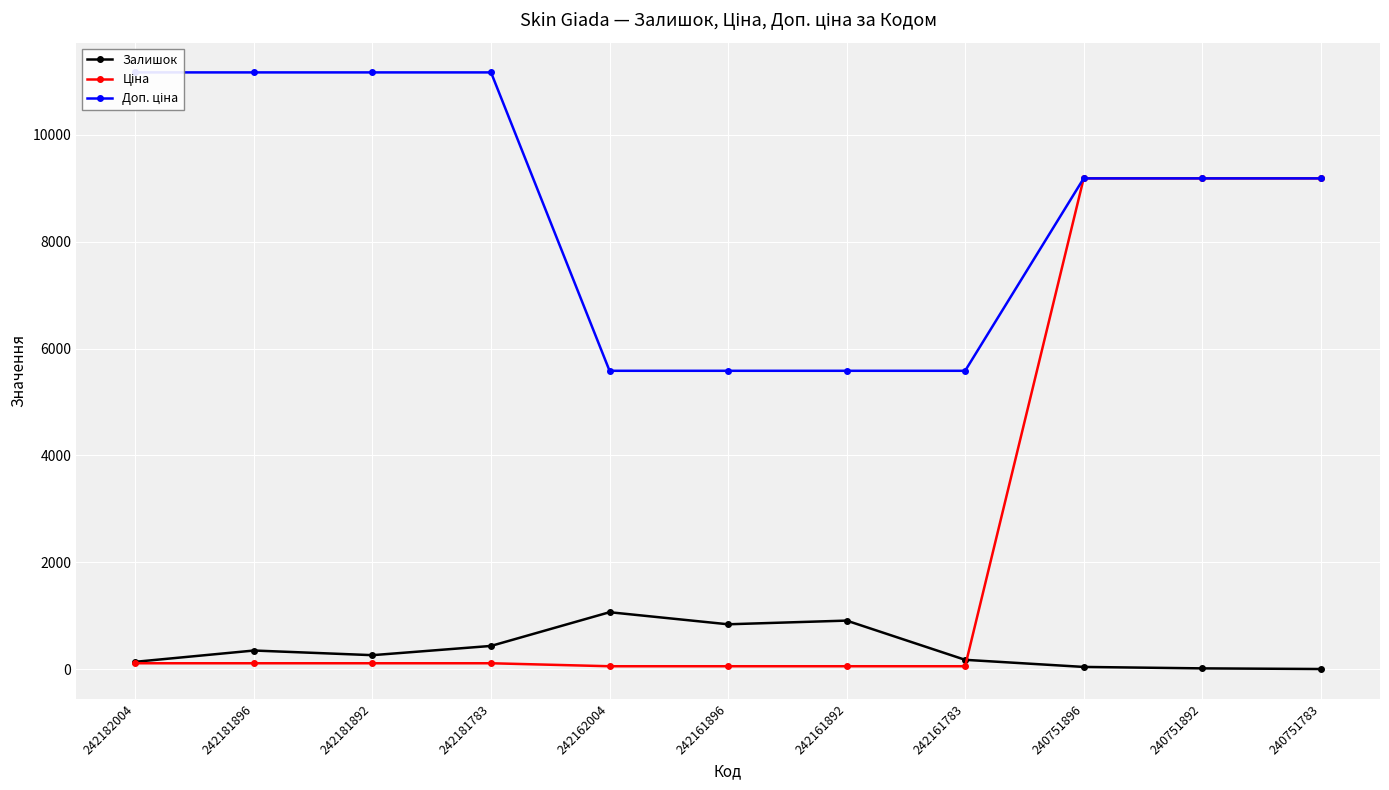

What is the total value across all series at 242181783?

11716.7